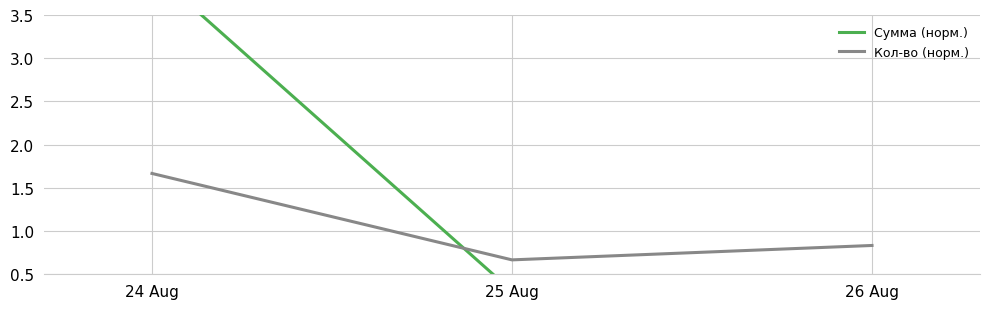

The value of Кол-во (норм.) at 24 Aug is 1.7. True or false?

True